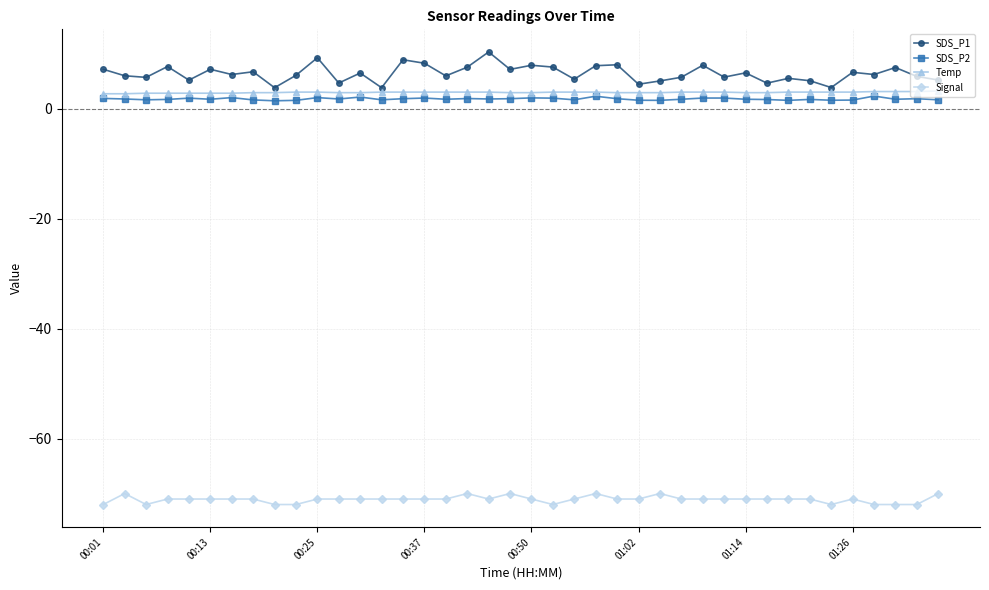

True or false: Signal and SDS_P2 cross at least once.

False